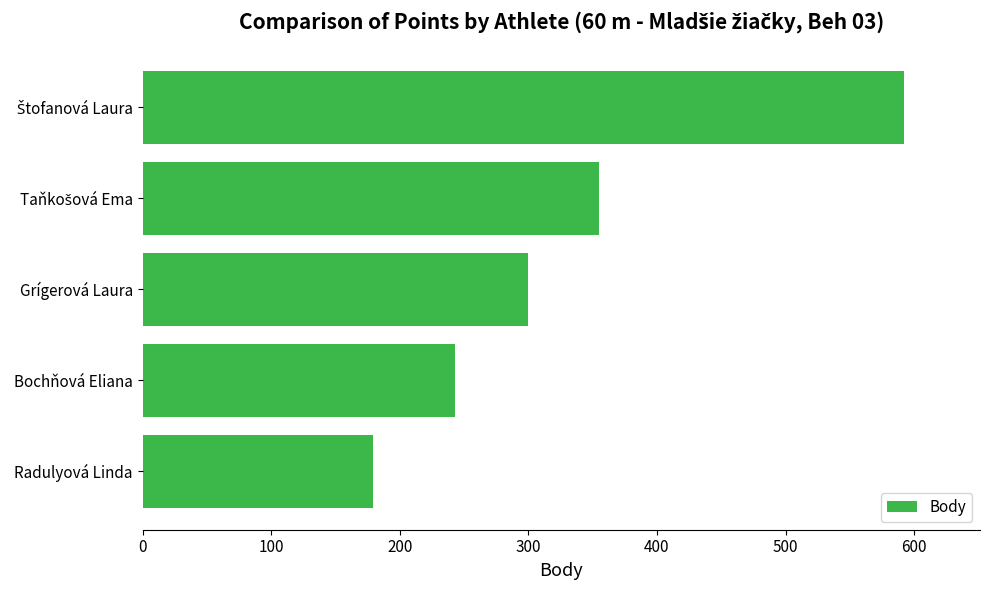

What is the difference between the maximum and minimum values?

413